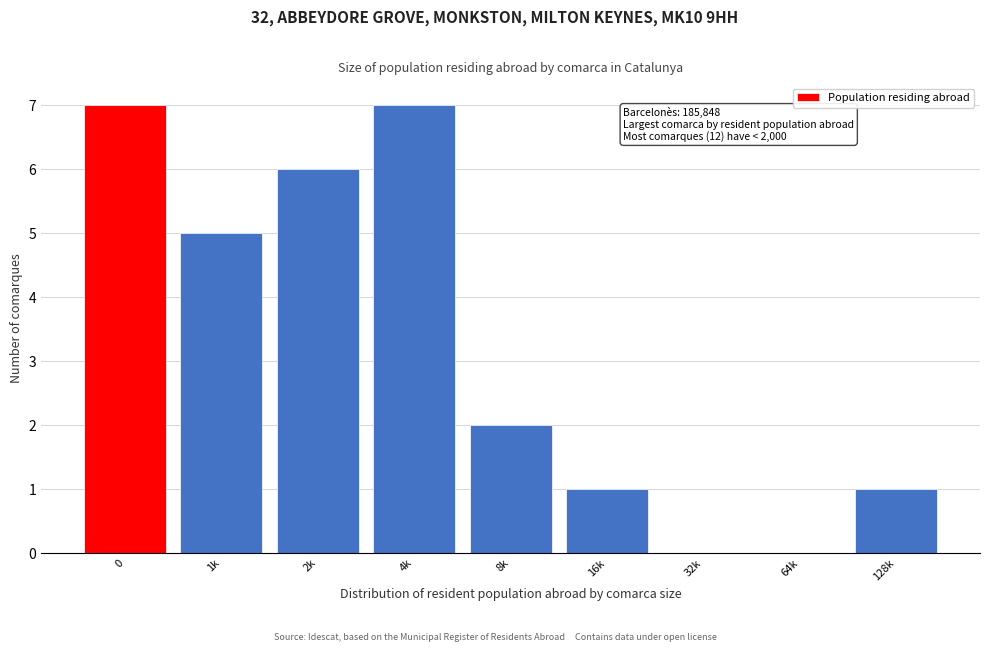

Reading left to right, what are all the values shown in this chart?

0=7	1k=5	2k=6	4k=7	8k=2	16k=1	32k=0	64k=0	128k=1